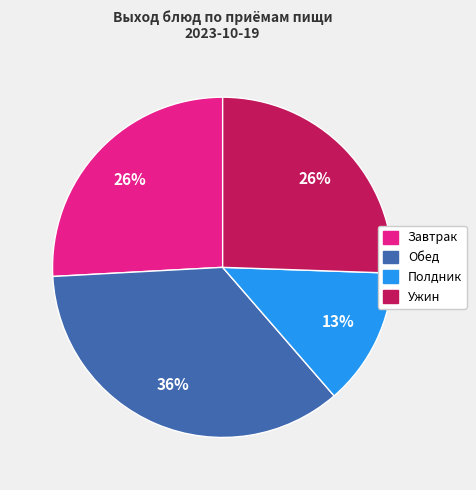

To the nearest percent, what is the average slice percentage?

25%